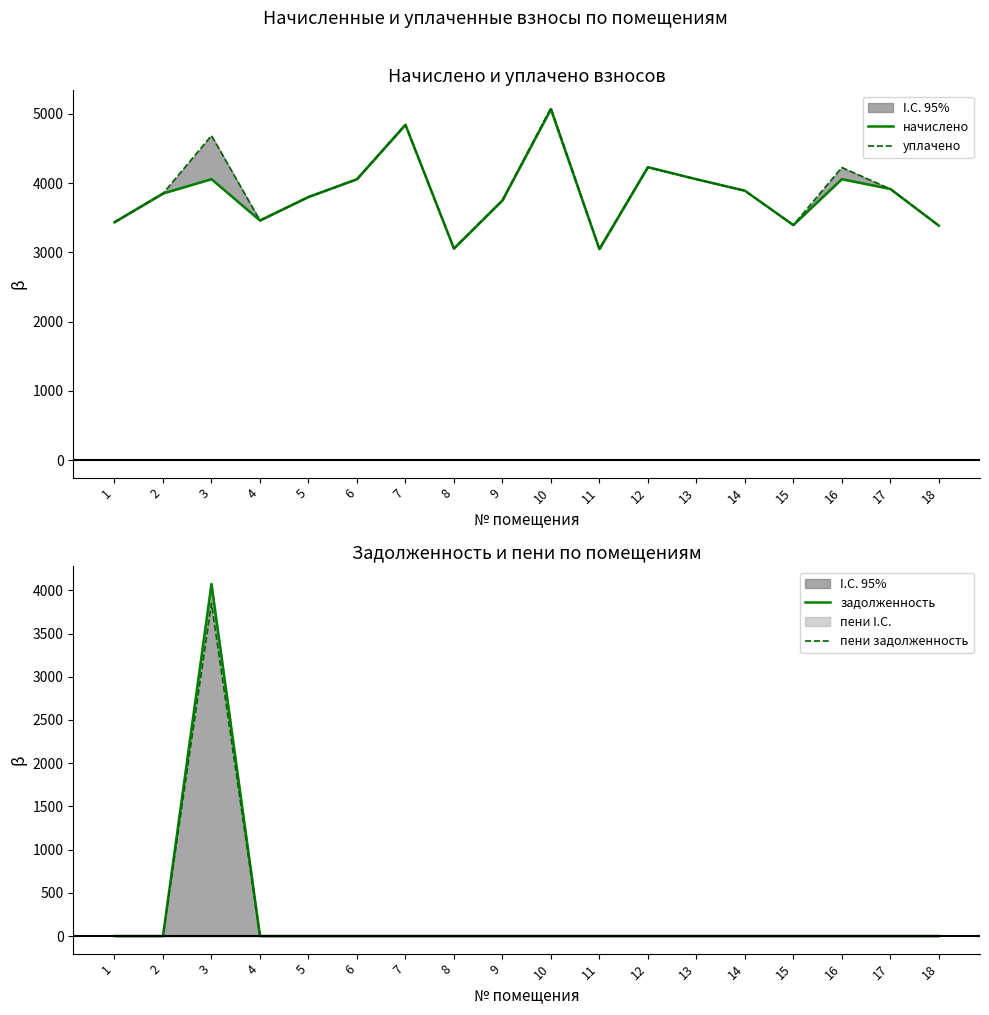

What is the spread (max minus min) of values at 18?

3386.5